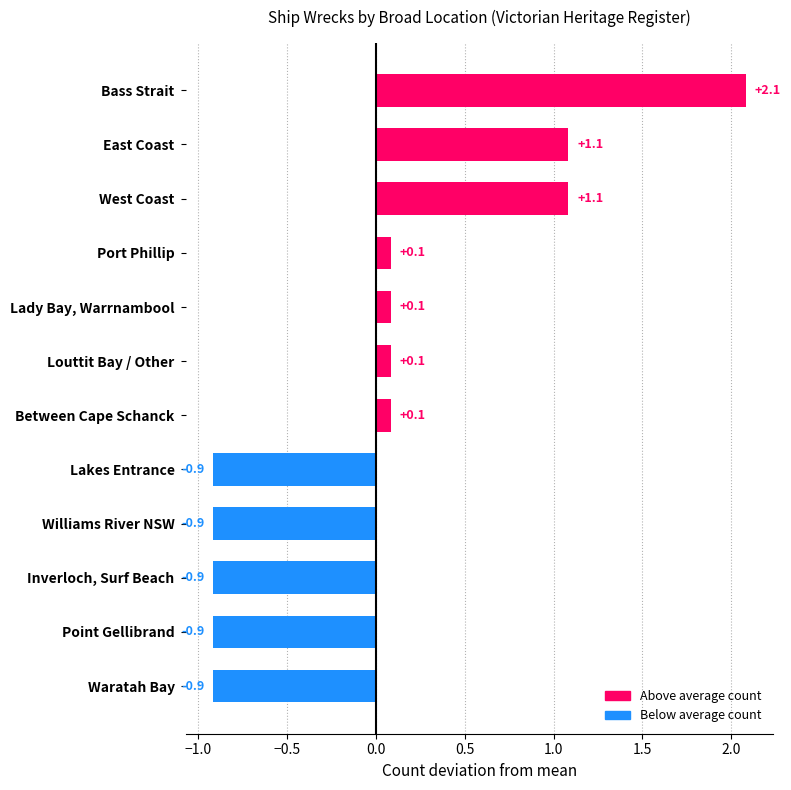

What is the difference between the maximum and second lowest values?

3.0